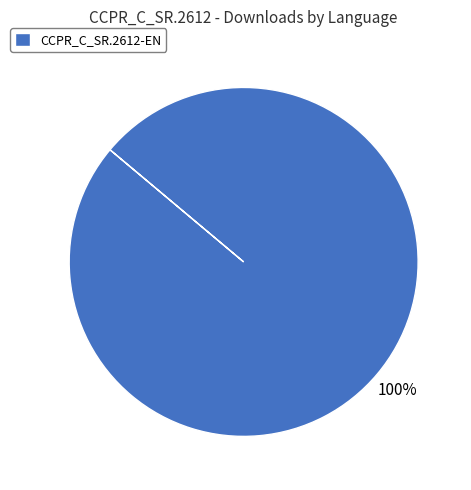

The CCPR_C_SR.2612-EN slice represents 100% of the pie. True or false?

True